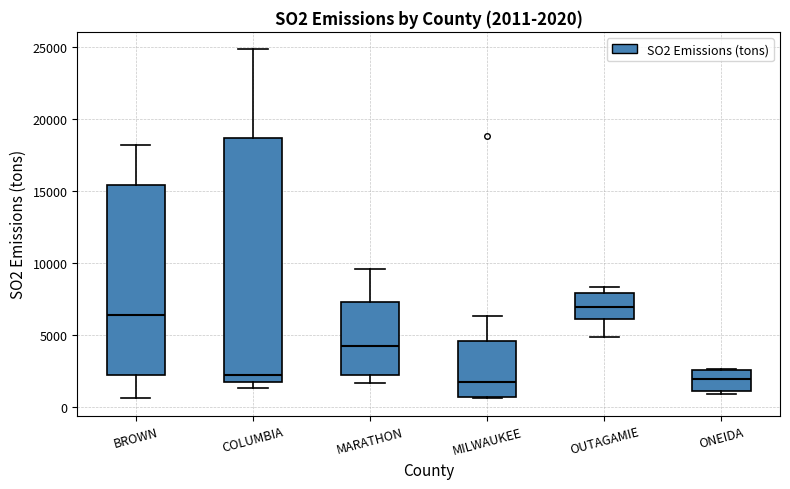

Comparing the boxes themselves (not the whiskers), which one is the tallest?

COLUMBIA